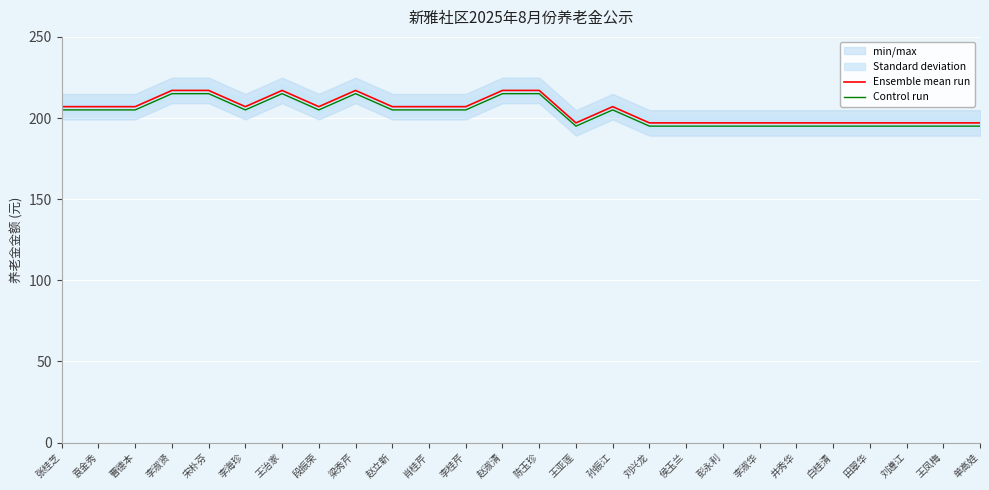

Reading left to right, what are all the values shown in this chart?

Ensemble mean run: 207	207	207	217	217	207	217	207	217	207	207	207	217	217	197	207	197	197	197	197	197	197	197	197	197	197
Control run: 205	205	205	215	215	205	215	205	215	205	205	205	215	215	195	205	195	195	195	195	195	195	195	195	195	195